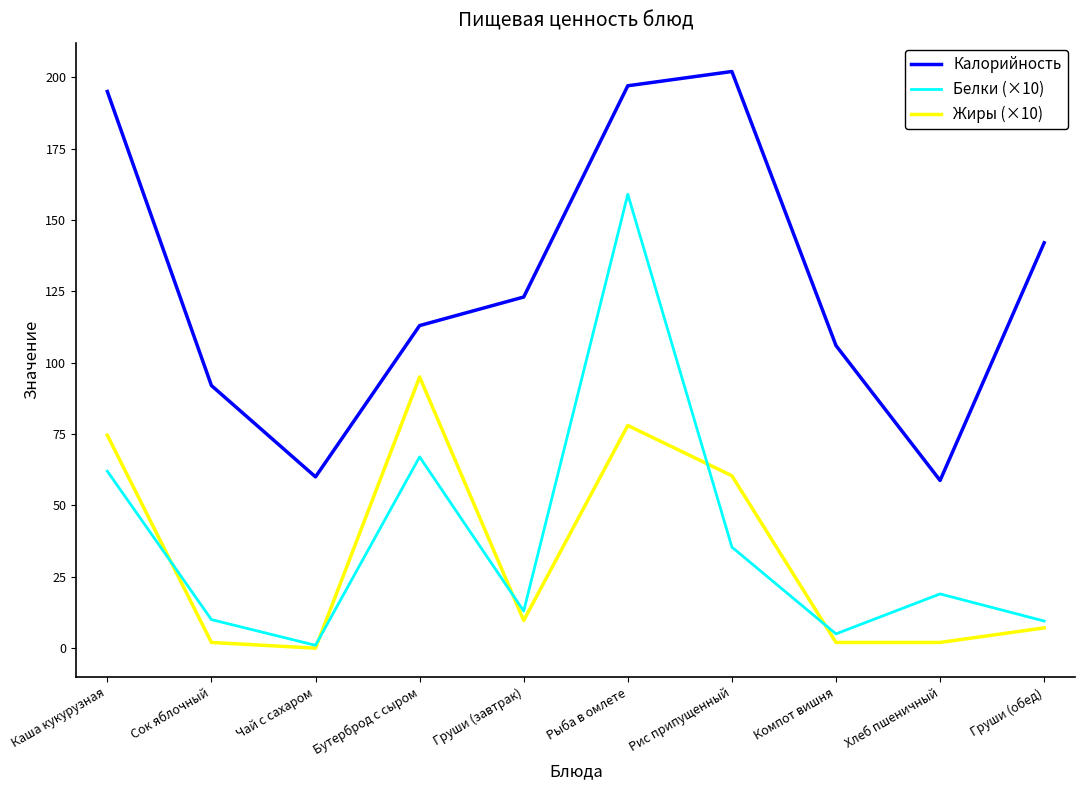

True or false: Жиры (×10) has more than 0 points higher than both neighbors.

True